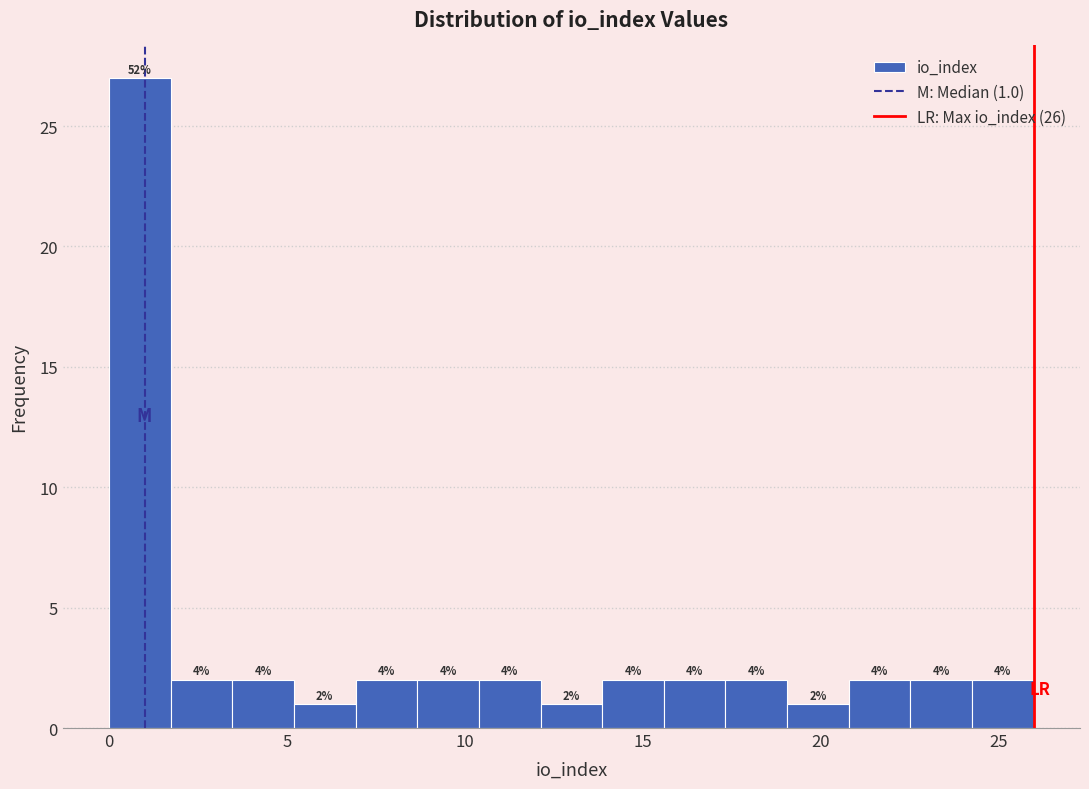

Read against the x-axis, roughly where is the centre of the tallest bar?

1.0